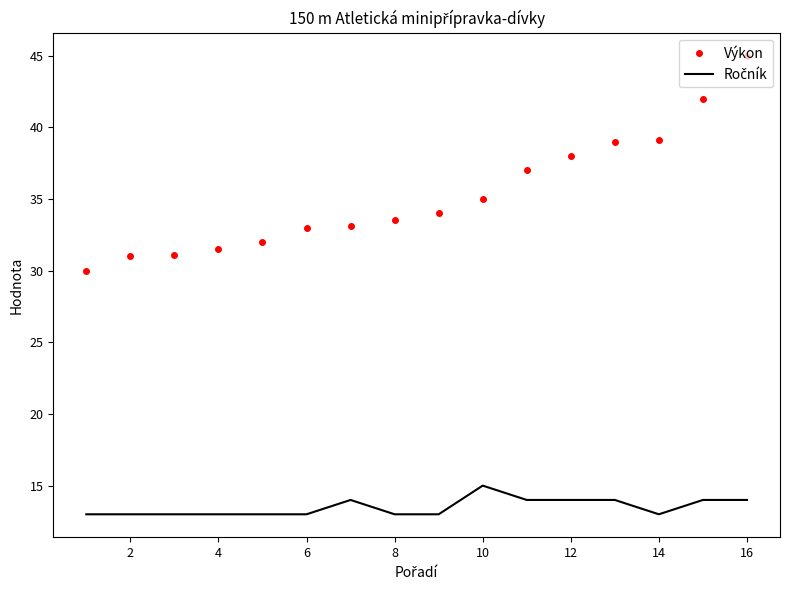

What is the difference between the second highest and minimum values in the Výkon series?

12.0